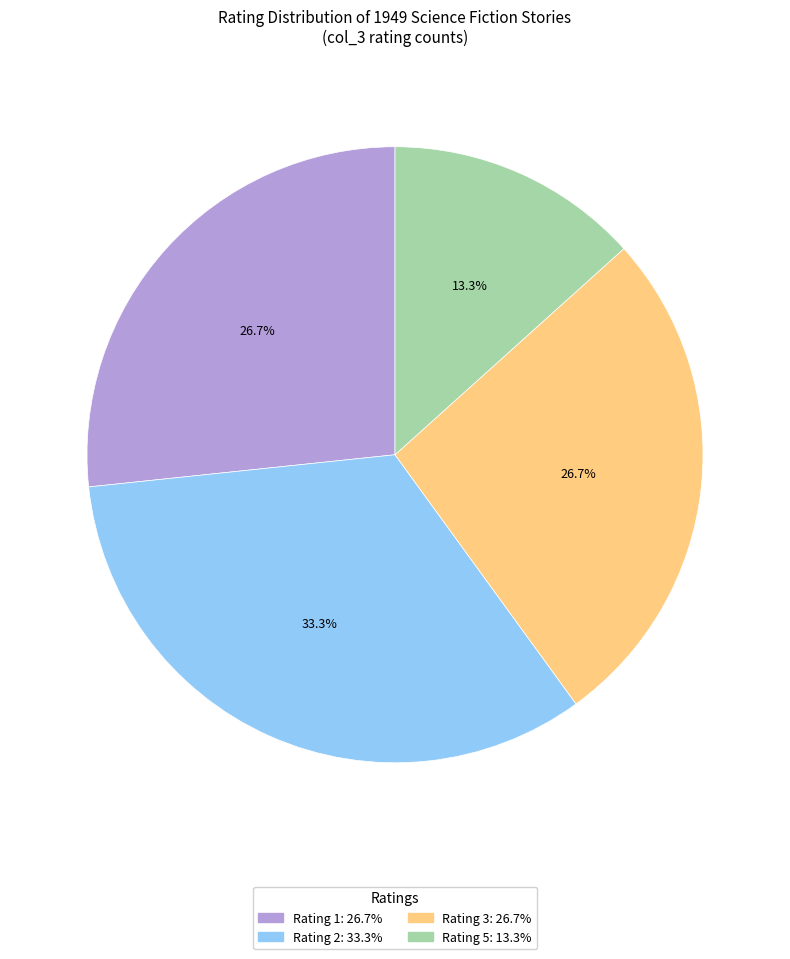

Is there a majority slice in this chart?

No